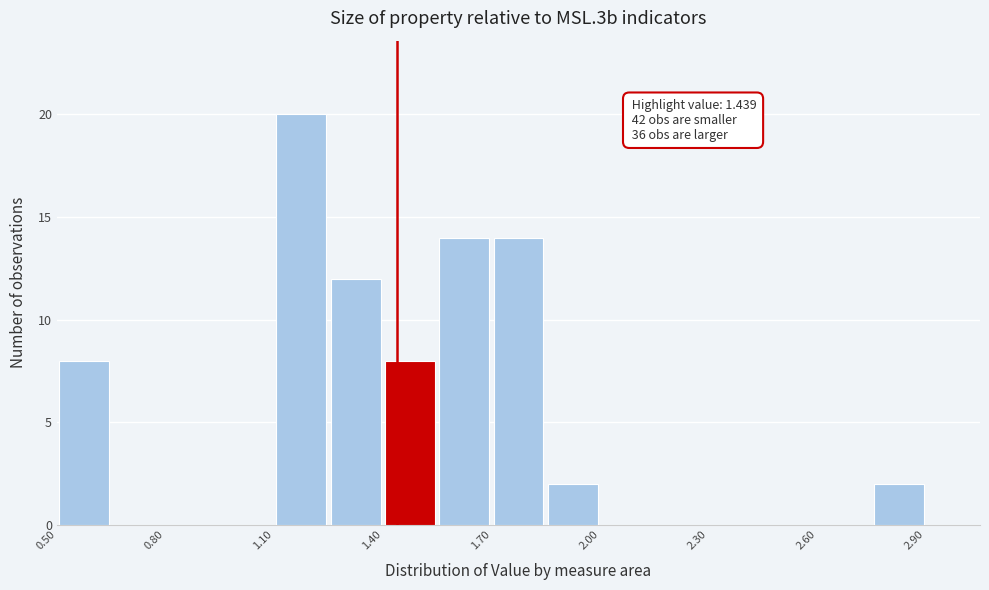

Read against the x-axis, roughly where is the centre of the tallest bar?

1.20